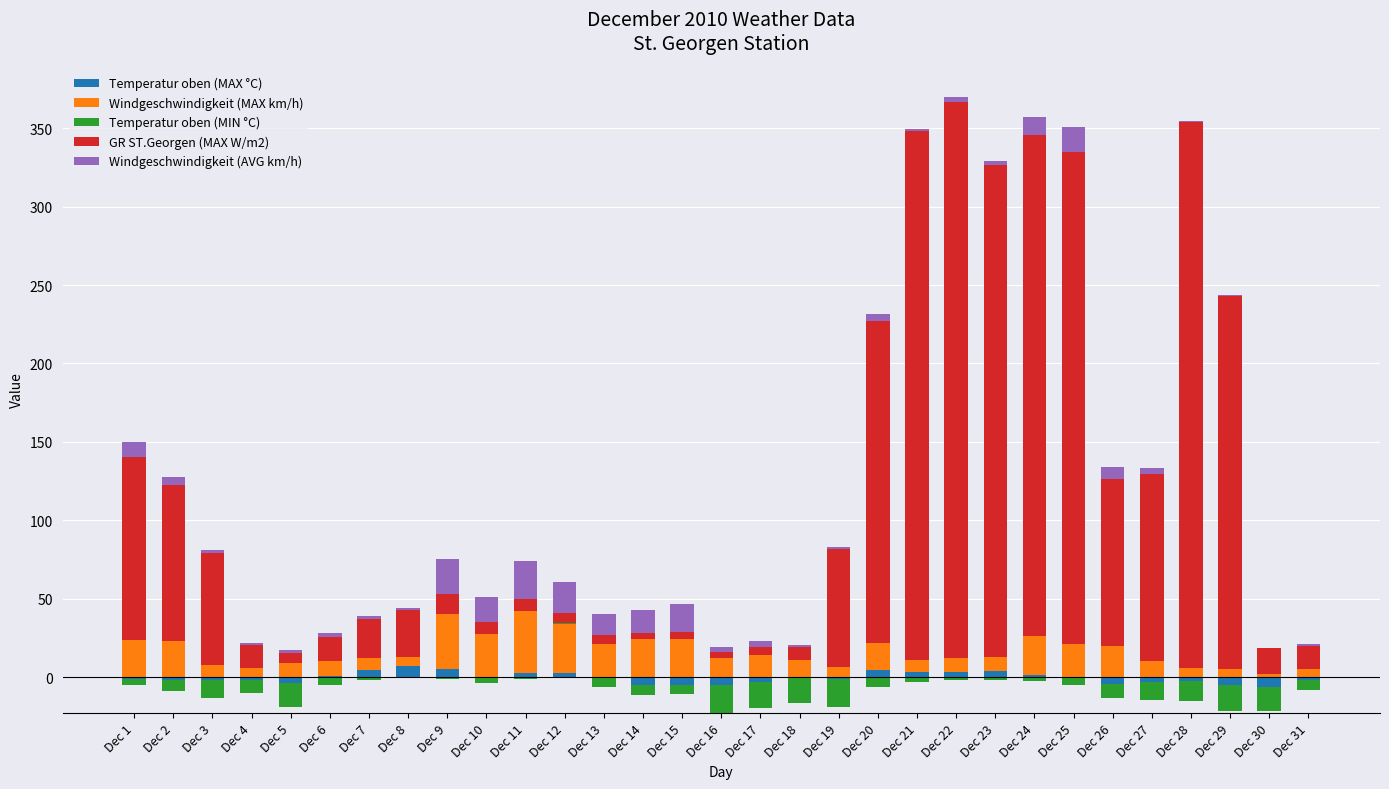

Which series has the largest total across all categories?

GR ST.Georgen (MAX W/m2)